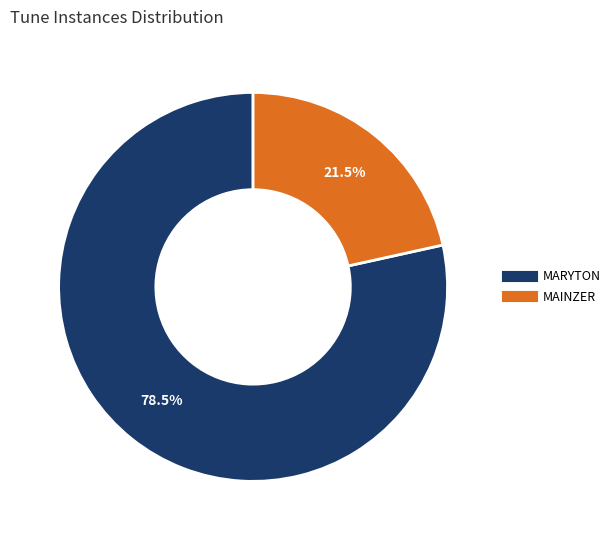

Which has a higher value, MAINZER or MARYTON?

MARYTON